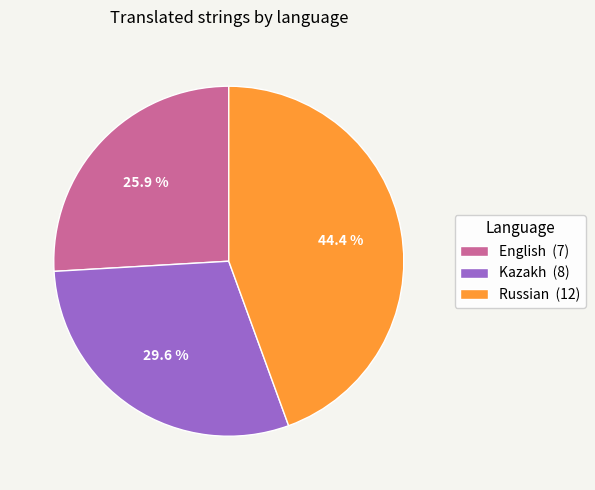

To the nearest percent, what is the average slice percentage?

33%